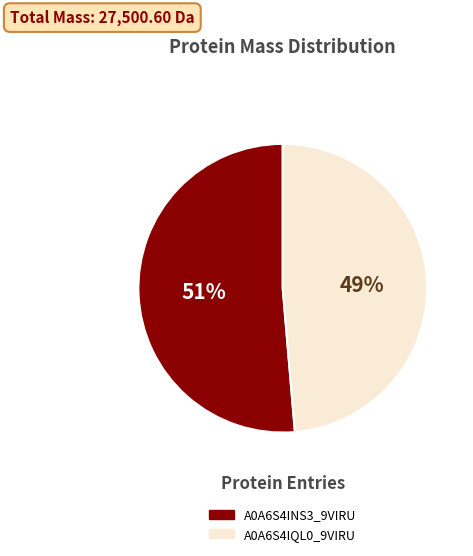

Is there a majority slice in this chart?

Yes